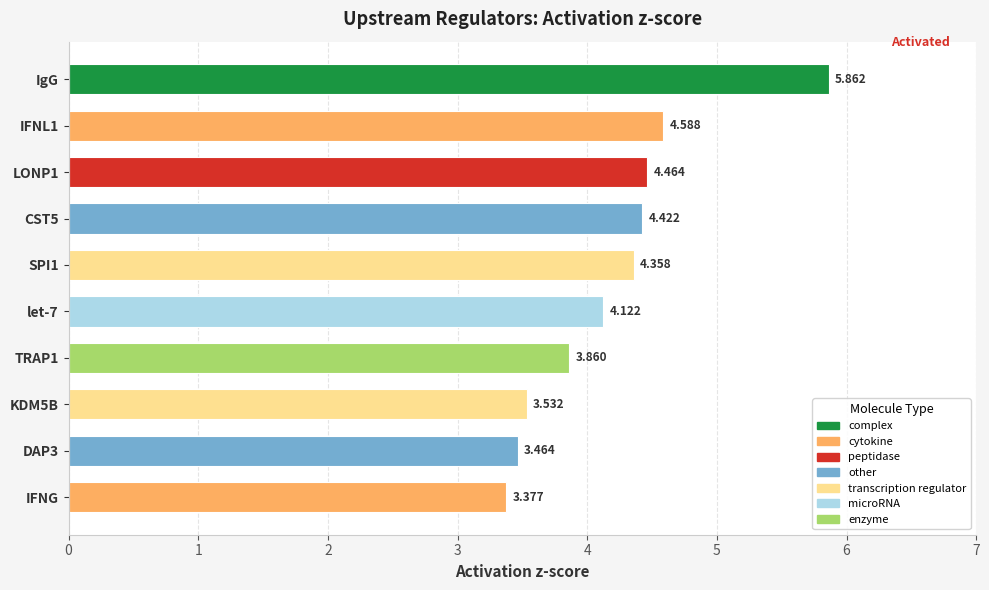

What is the difference between the maximum and minimum values?

2.5